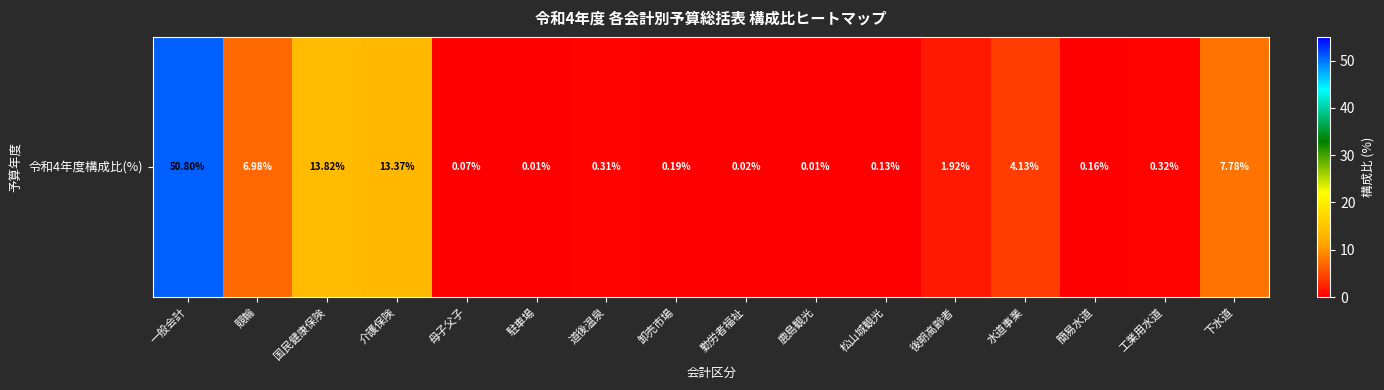

Rank the categories by value from highest to lowest.

一般会計, 国民健康保険, 介護保険, 下水道, 競輪, 水道事業, 後期高齢者, 工業用水道, 道後温泉, 卸売市場, 簡易水道, 松山城観光, 母子父子, 勤労者福祉, 駐車場, 鹿島観光